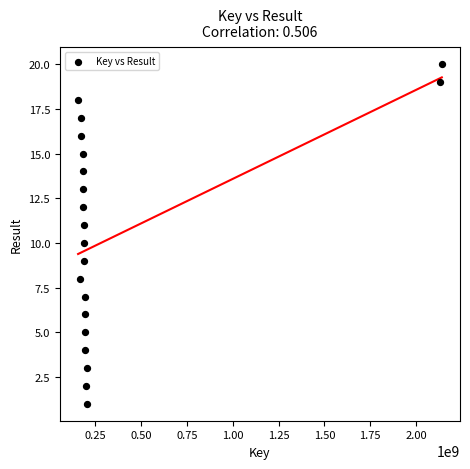

What is the range of X values (max minus min)?

1982068047